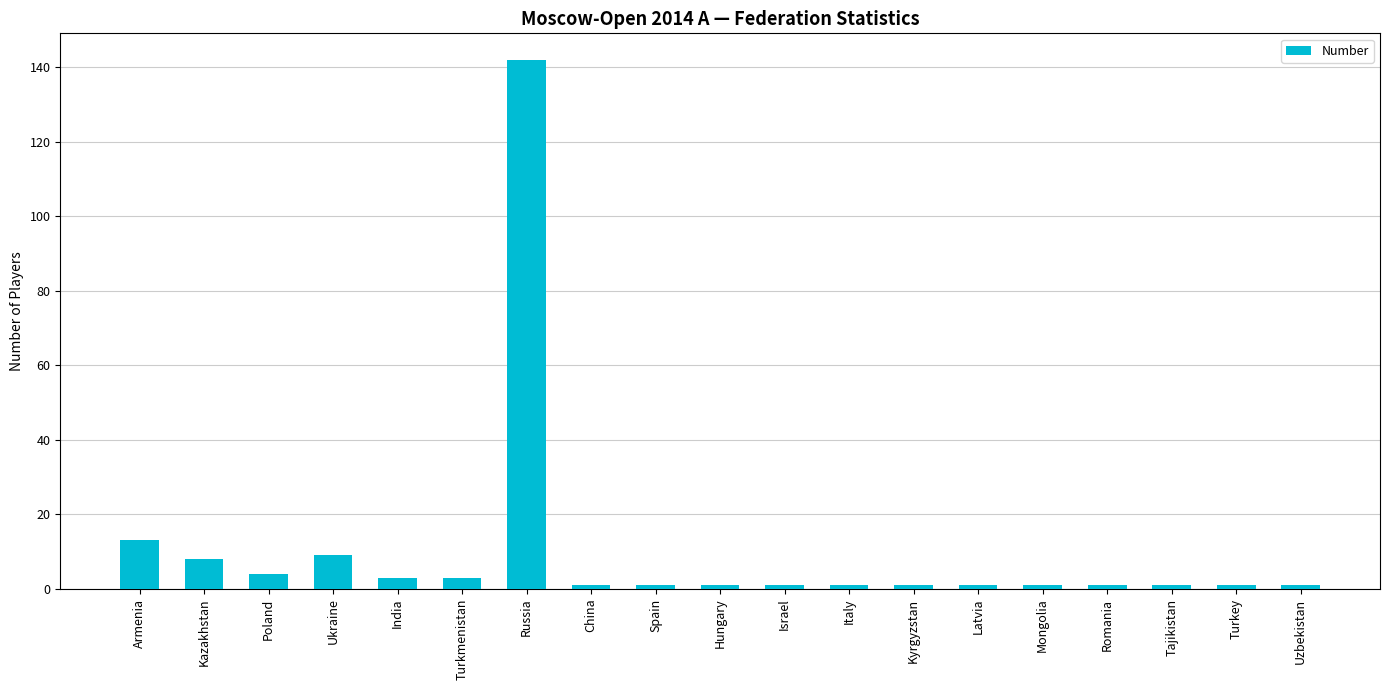

Reading left to right, extract all data points from this chart.

13	8	4	9	3	3	142	1	1	1	1	1	1	1	1	1	1	1	1